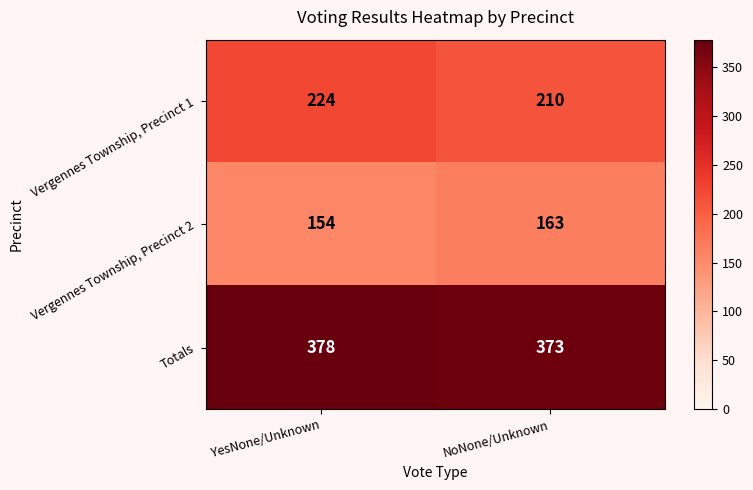

What is the difference between the maximum and minimum values in the Totals series?

5